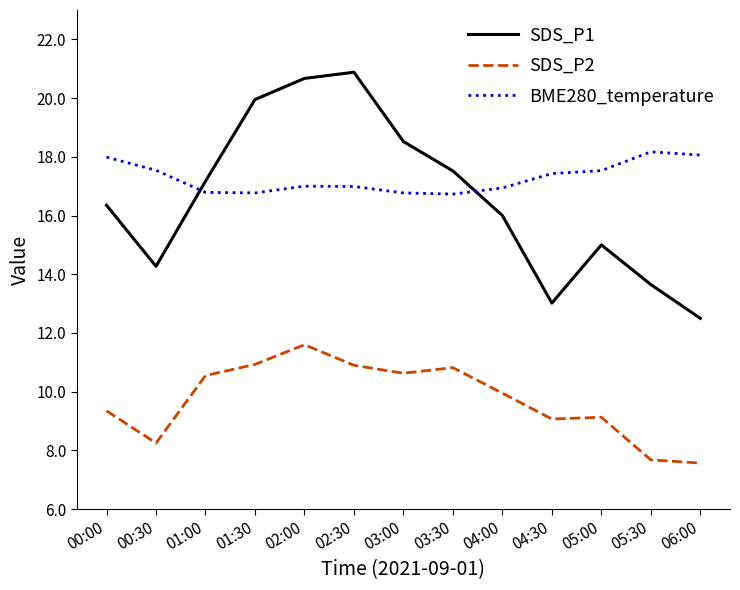

What position from the left is 00:00?

1